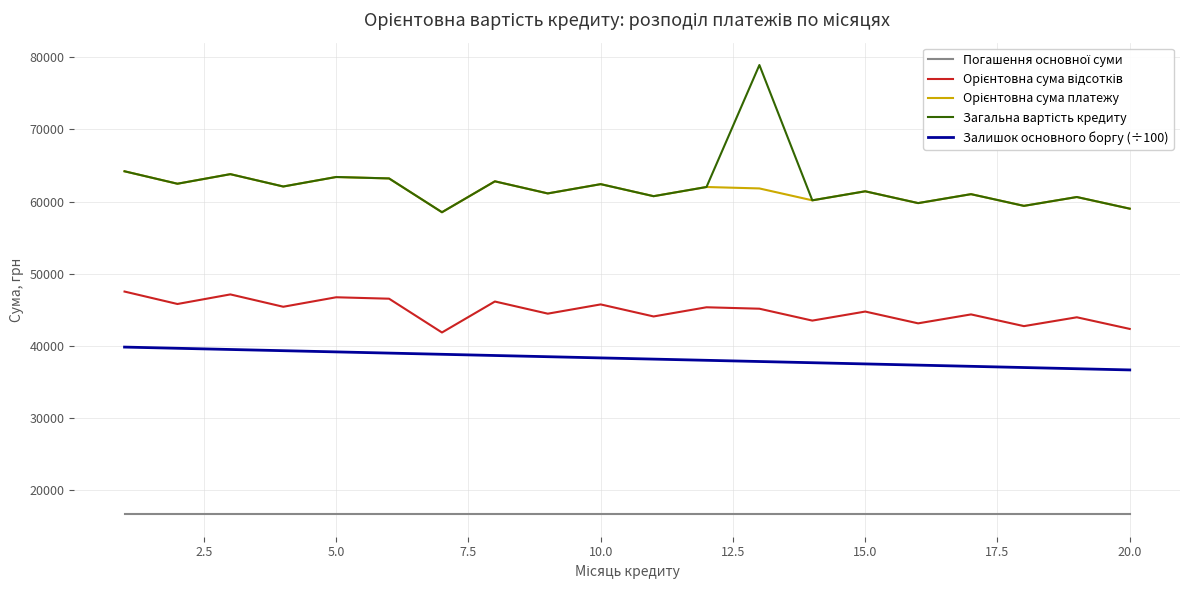

What is the minimum value shown in the chart?

16666.7